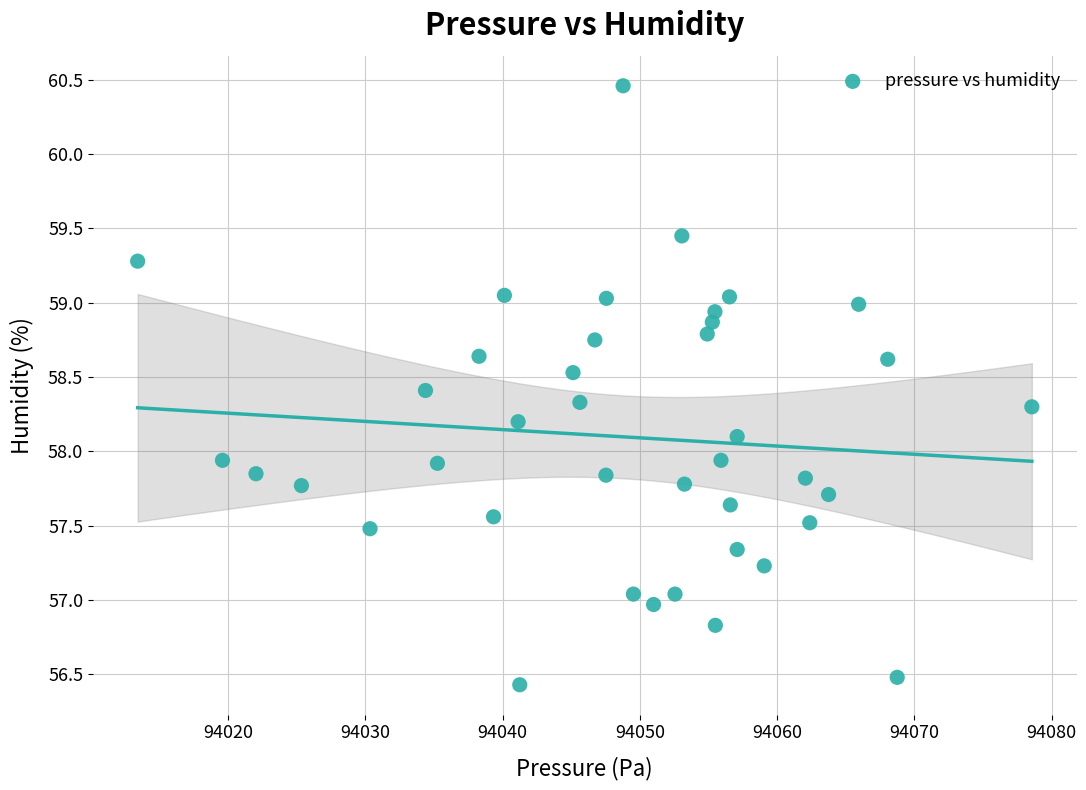

What is the range of Y values (max minus min)?

4.0